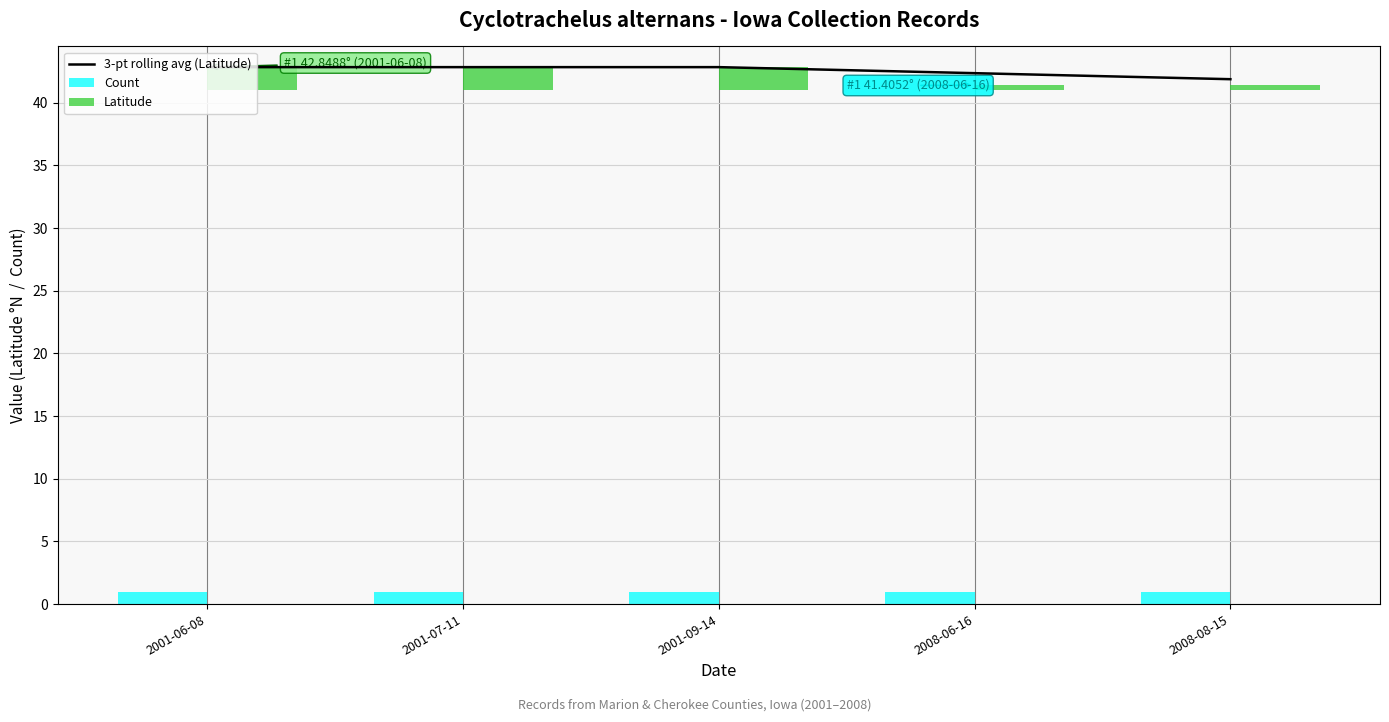

What are all the series names shown in the legend?

3-pt rolling avg (Latitude), Count, Latitude